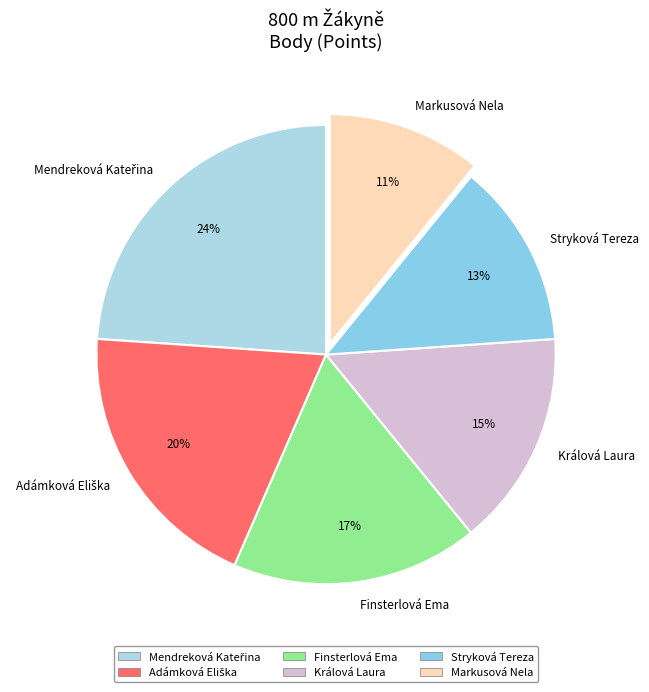

Which slice is the smallest?

Markusová Nela